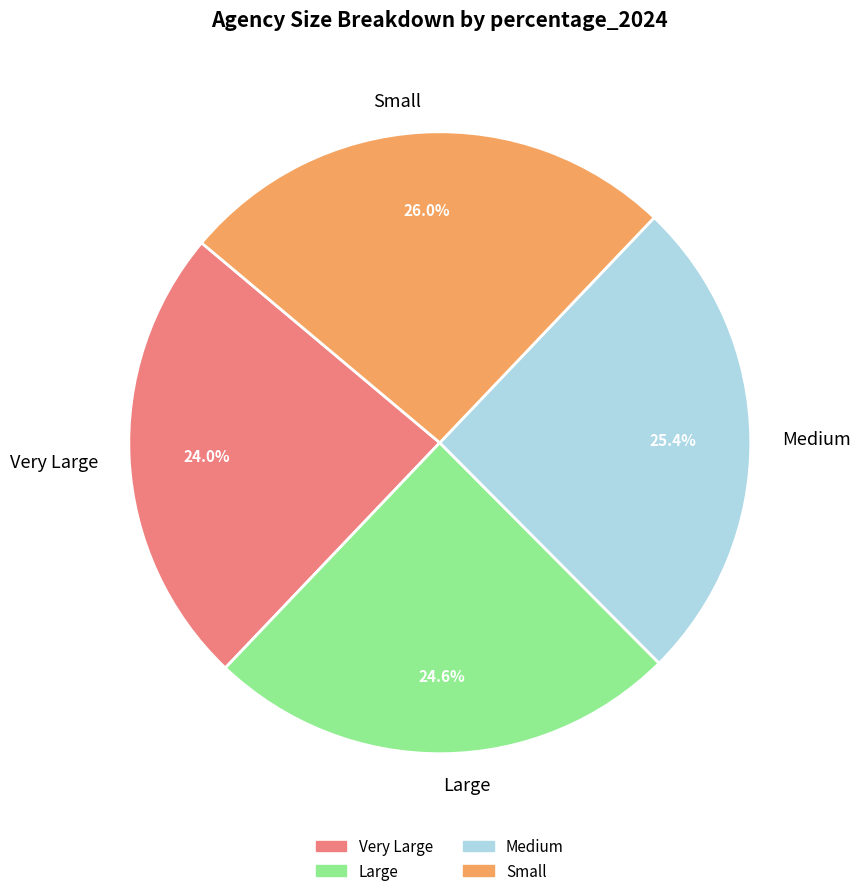

Is it true that Very Large is 9% of the pie?

False